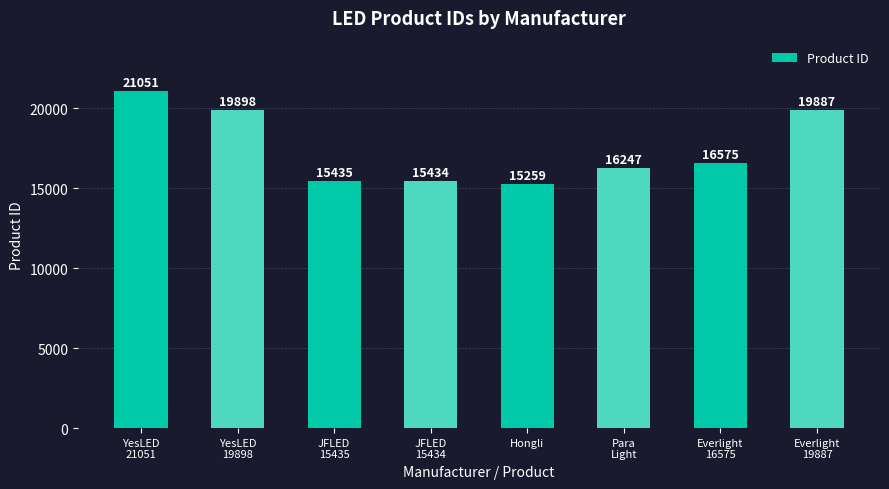

At which category does the chart reach its minimum across all series?

Hongli